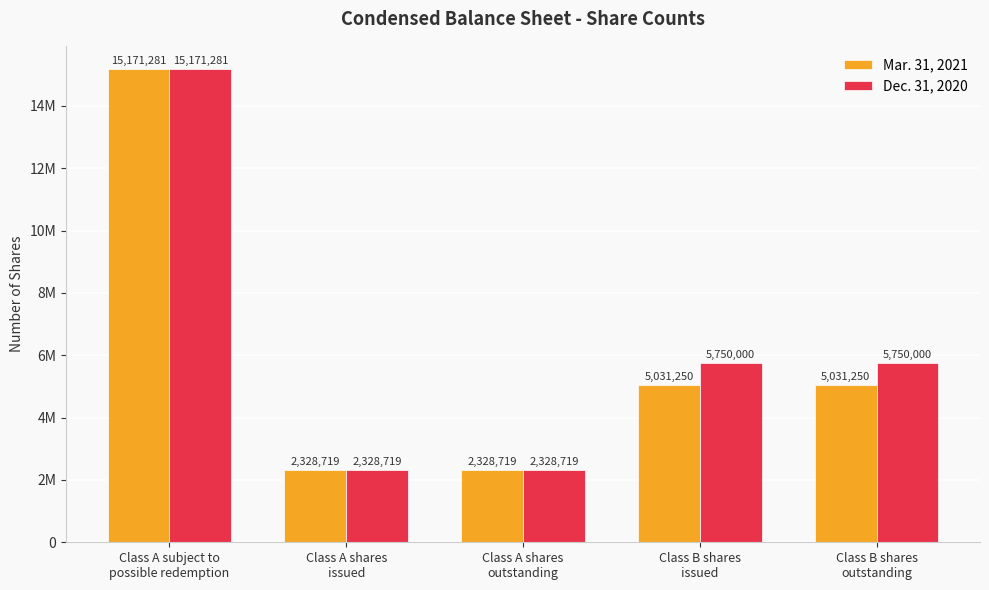

Where does the Mar. 31, 2021 series first go above 5031250?

Class A subject to
possible redemption